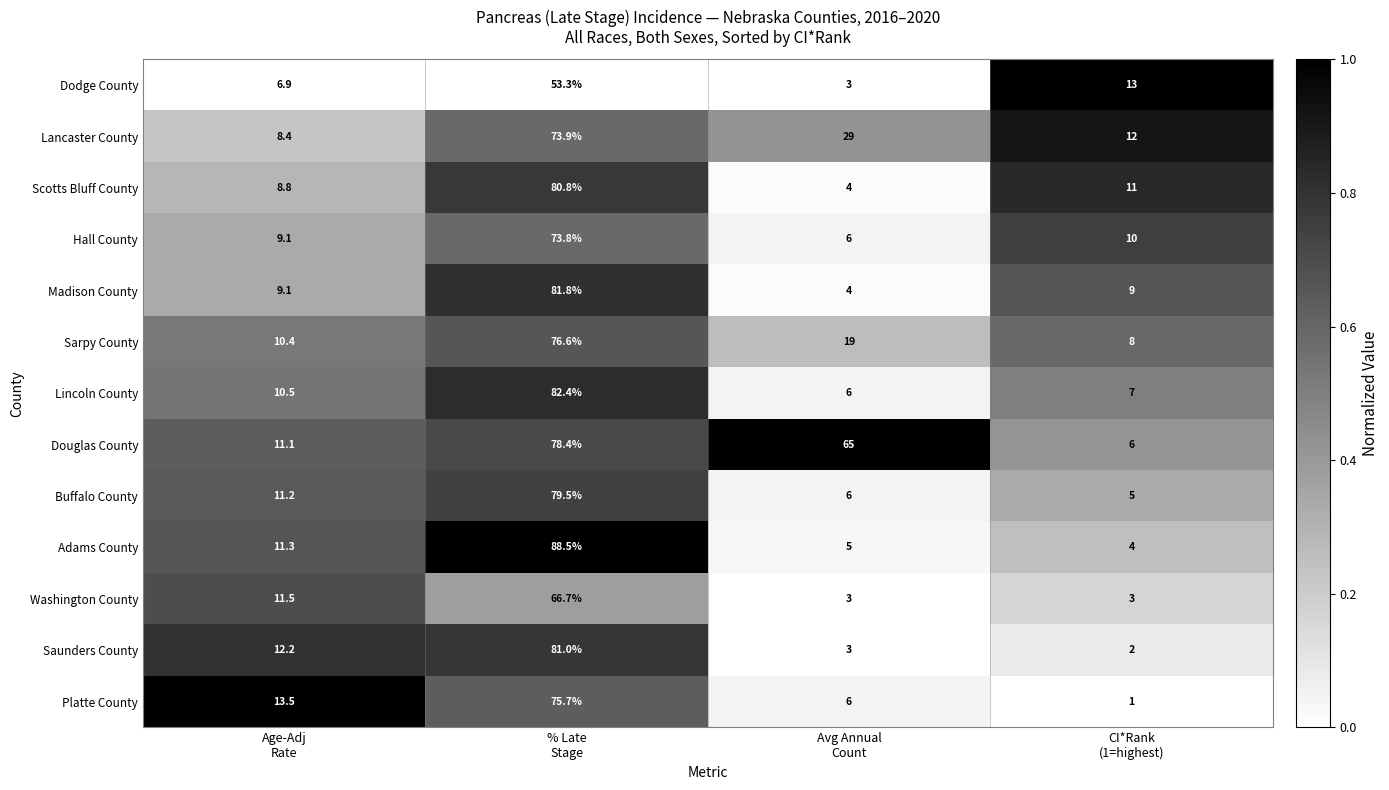

What is the lowest value of the Hall County series?

6.0